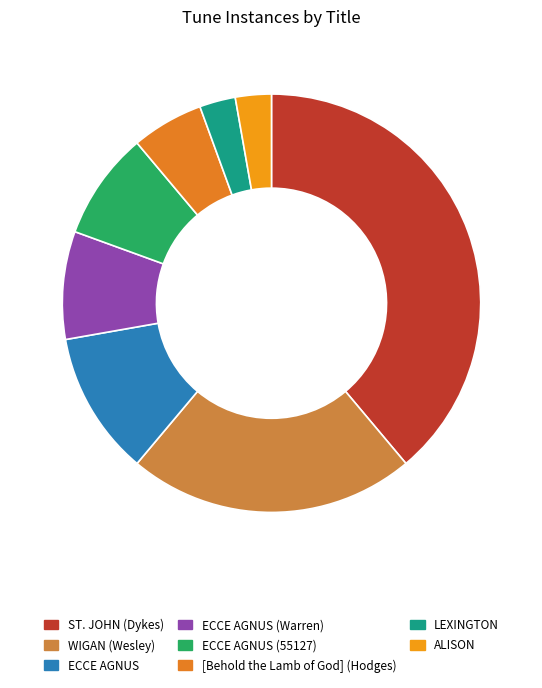

To the nearest percent, what is the difference between the ECCE AGNUS (Warren) and ST. JOHN (Dykes) slice percentages?

31%